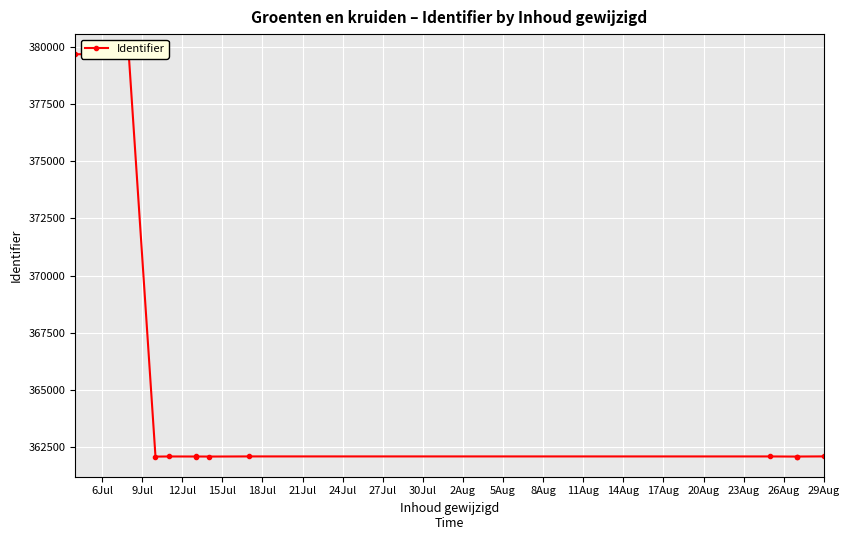

What is the label of the 1st point from the left?

6Jul